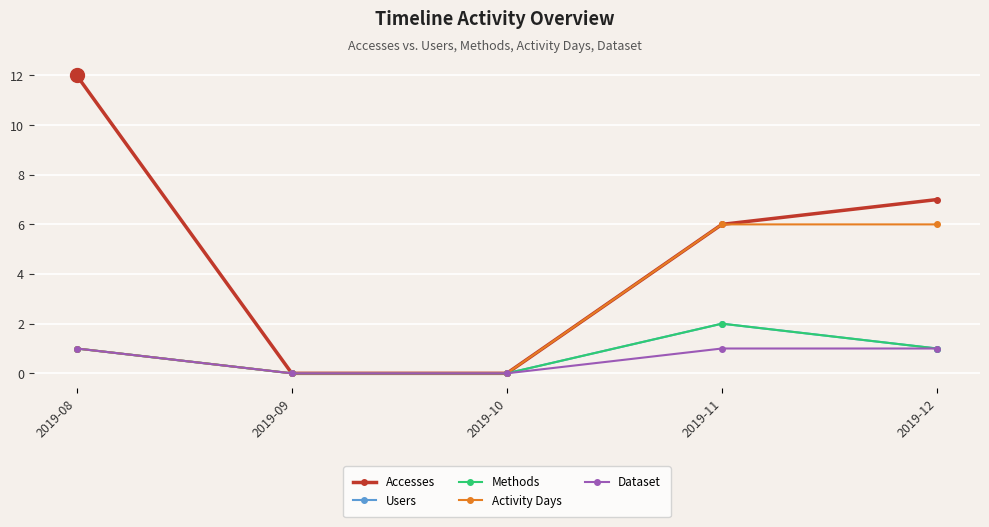

What is the difference between the maximum and minimum values in the Accesses series?

12